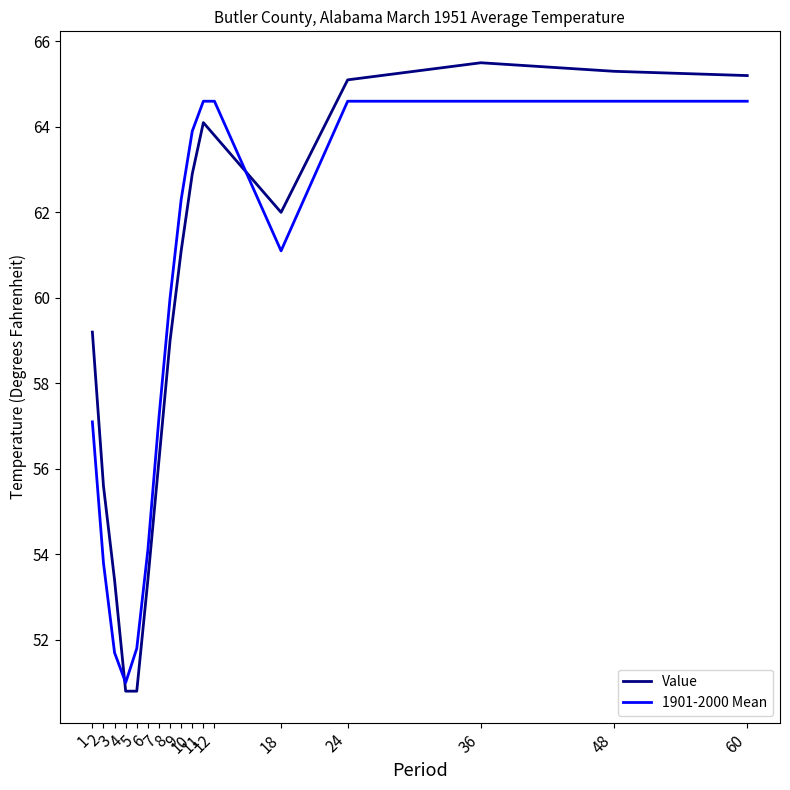

List the series in order of their peak value, lowest first.

1901-2000 Mean, Value